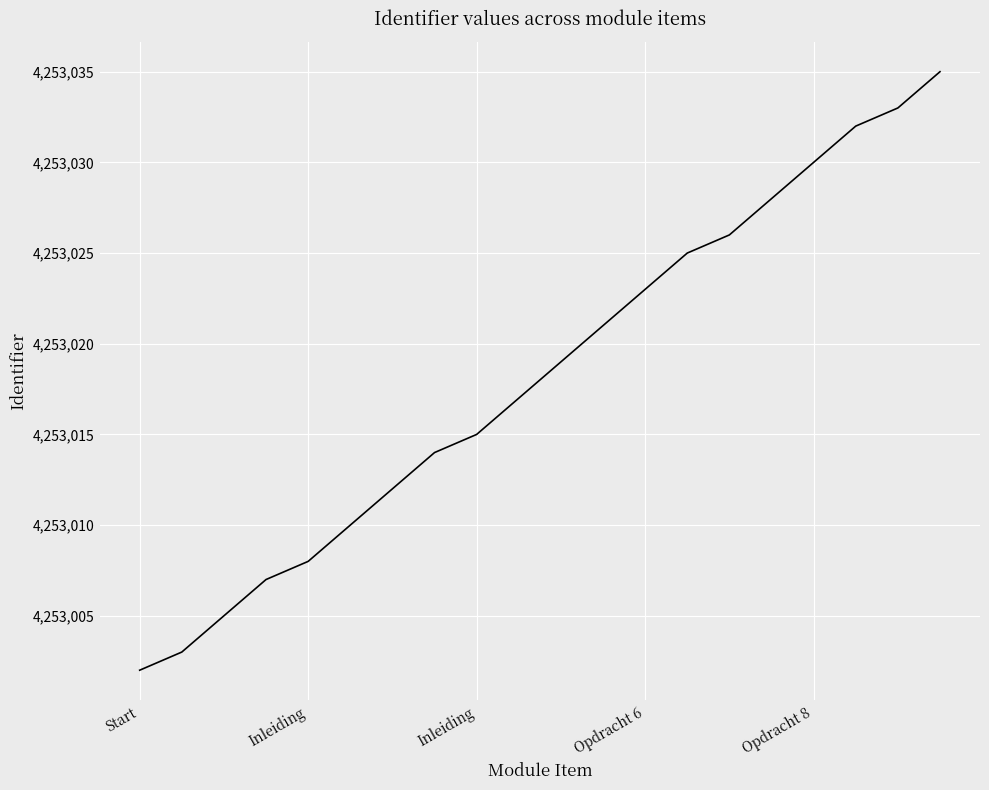

What is the smallest value displayed?

4253002